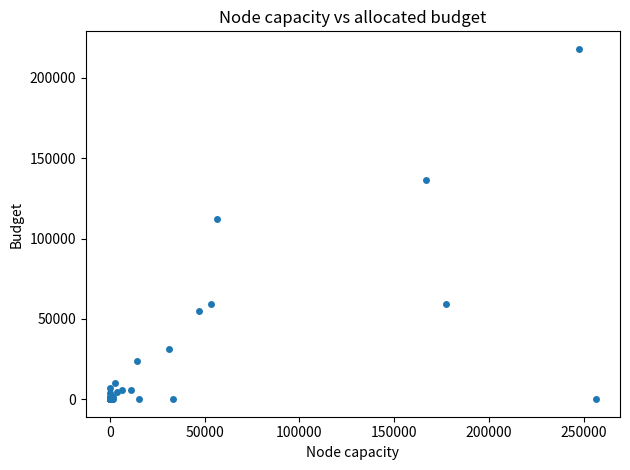

What Y value in the scatter plot is closest to 109021?

111888